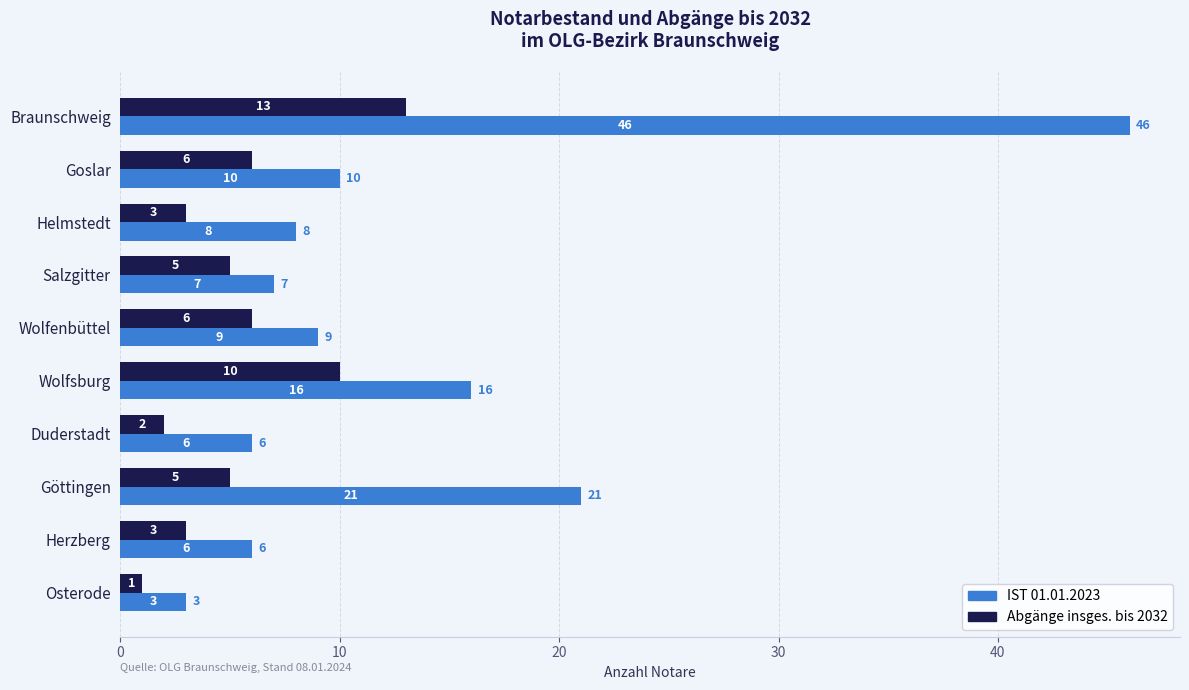

What is the difference between the highest and lowest values at Wolfsburg?

6